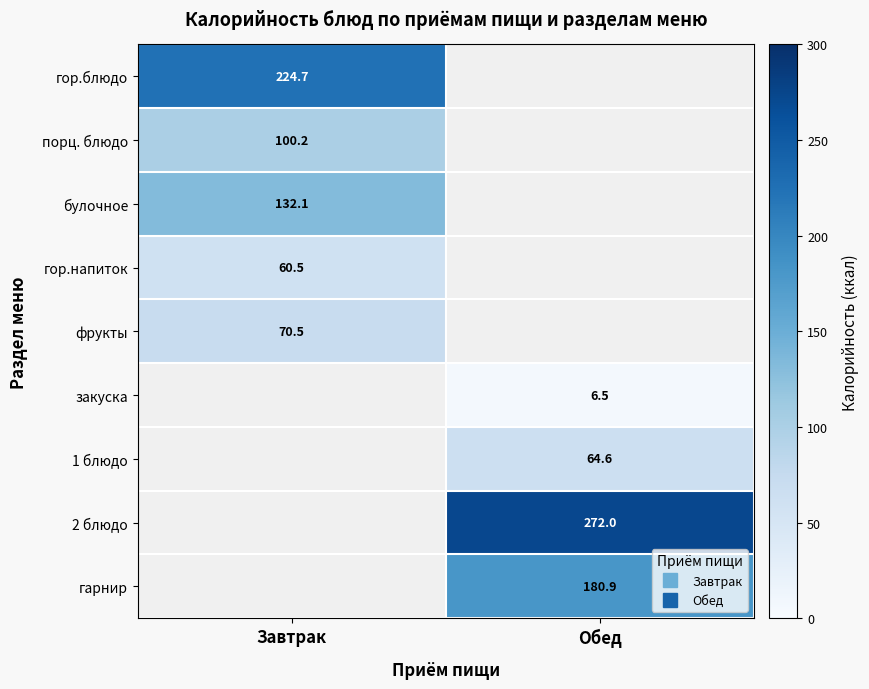

What is the difference between the maximum and minimum values in the гарнир series?

180.9